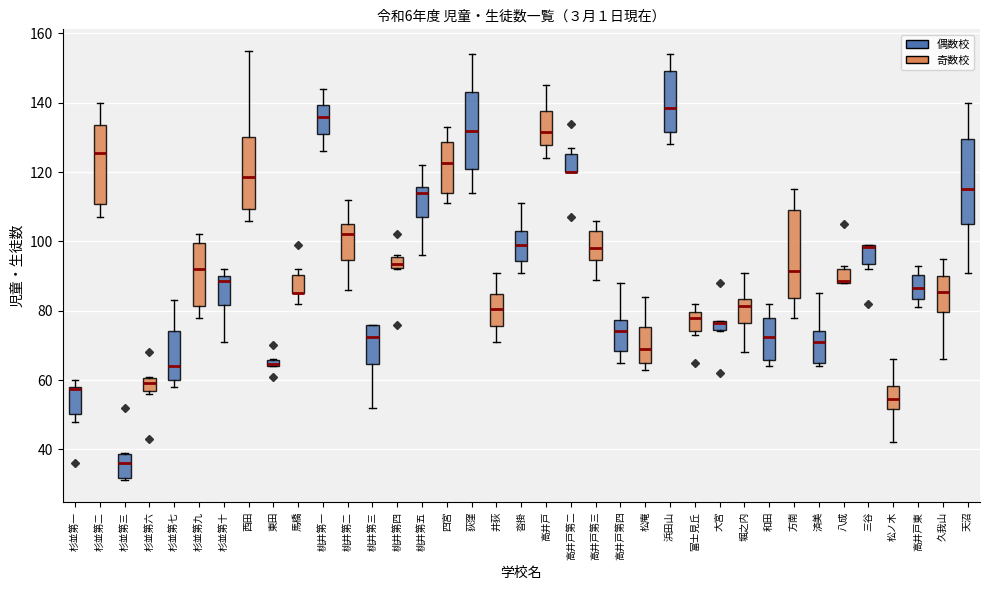

Where does the median line of the box for 天沼 sit on the y-axis? The values are not printed on the chart, so give them approximately, as read against the axis.

116